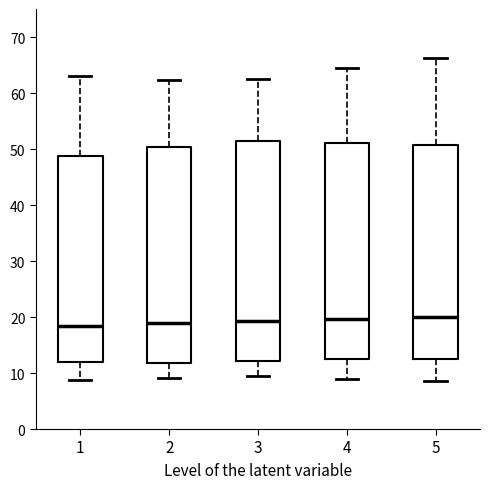

Reading left to right, transcribe this box plot: for each box, give where its median line is, the range the box spans, and where its two whiskers end, as read against the y-axis. The values are not printed on the chart, so give them approximately, as read against the axis.

1: median 18, box 12 to 49, whiskers 9 to 63
2: median 19, box 12 to 50, whiskers 9 to 62
3: median 19, box 12 to 51, whiskers 10 to 63
4: median 20, box 13 to 51, whiskers 9 to 64
5: median 20, box 12 to 51, whiskers 9 to 66